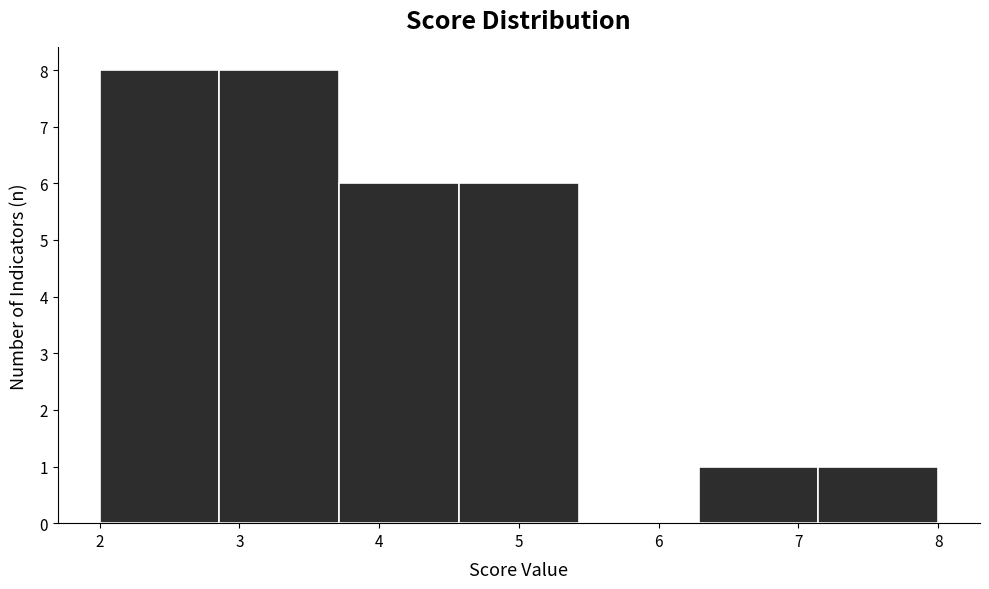

Reading left to right, list every bar in this chart as the range it spans on the x-axis followed by its height. Neither the bar edges nor the heights are printed on the chart, so give them approximately, as read against the axes.

2.0 to 2.9: 8
2.9 to 3.7: 8
3.7 to 4.6: 6
4.6 to 5.4: 6
5.4 to 6.3: 0
6.3 to 7.1: 1
7.1 to 8.0: 1